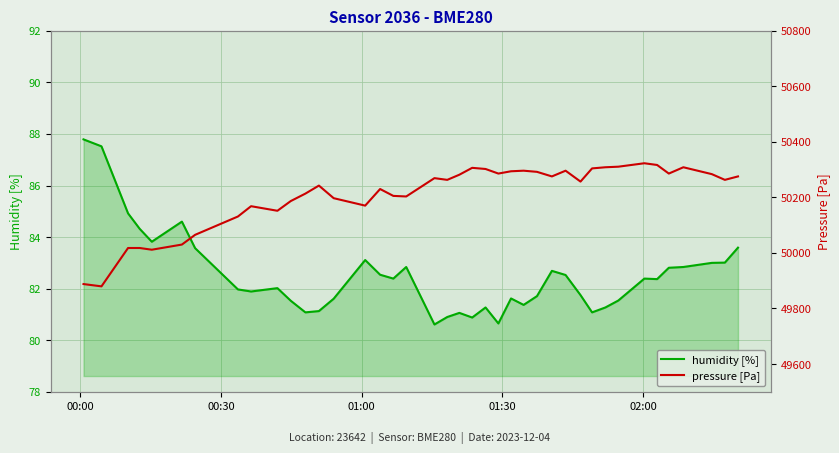

What is the lowest value of the humidity [%] series?

80.6